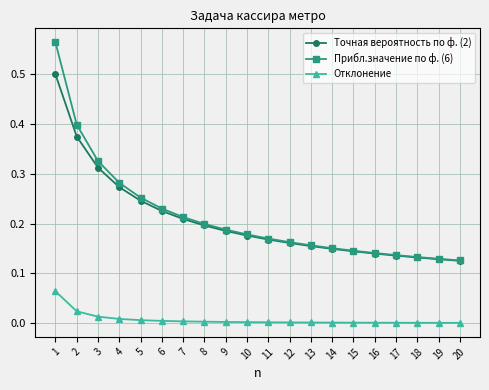

Is the value of Отклонение at 17 greater than the value of Прибл.значение по ф. (6) at 3?

No